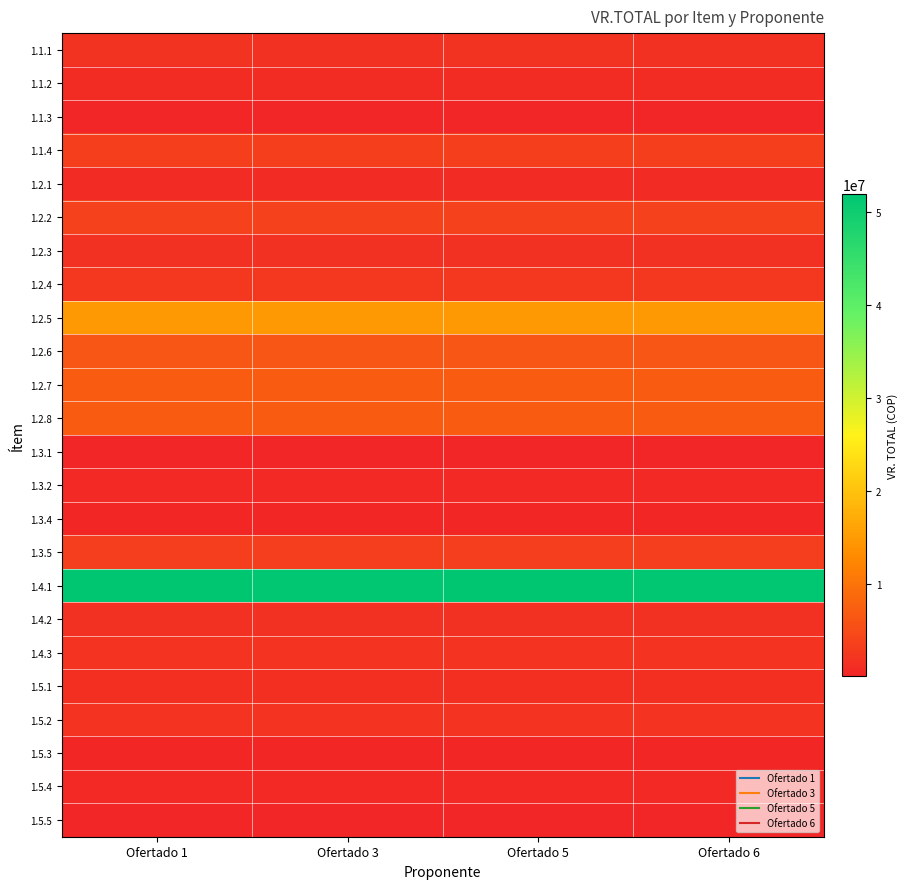

What is the maximum value shown in the chart?

51956300